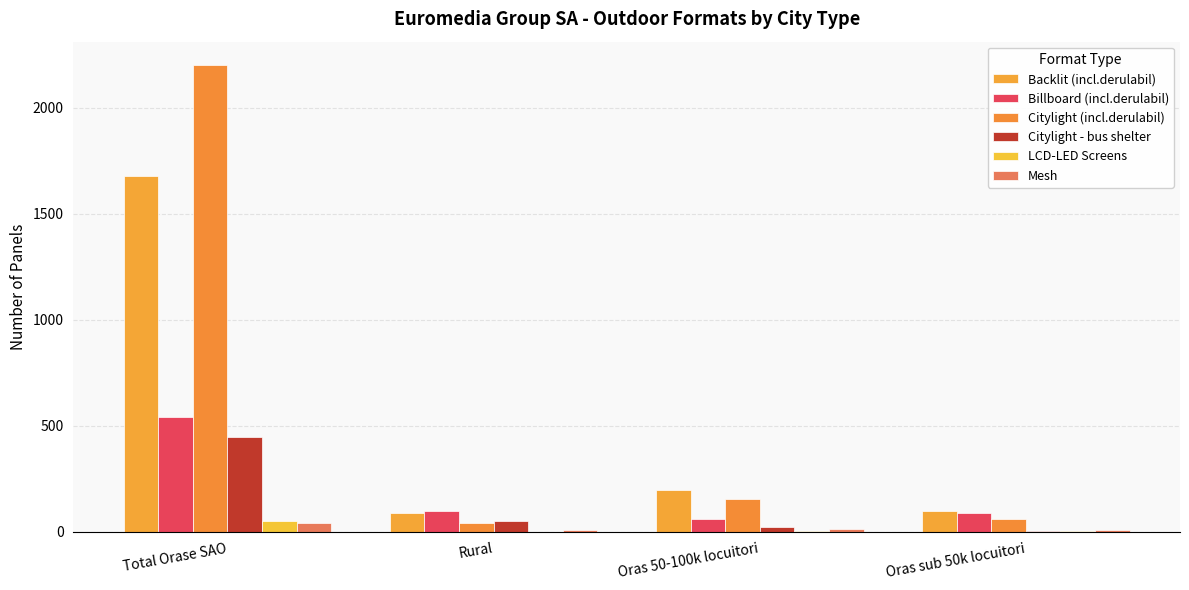

Count the number of categories in the chart.

4